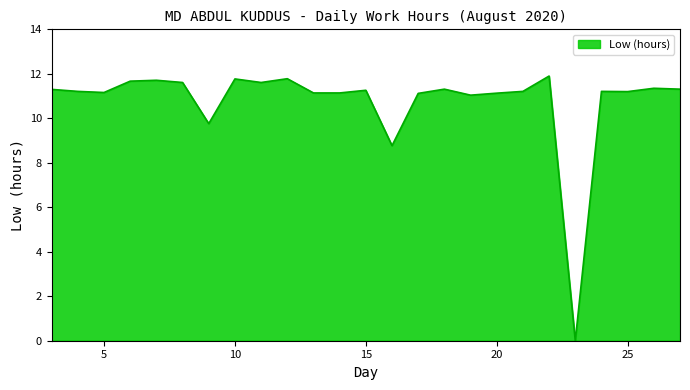

What is the difference between the maximum and minimum values?

11.9